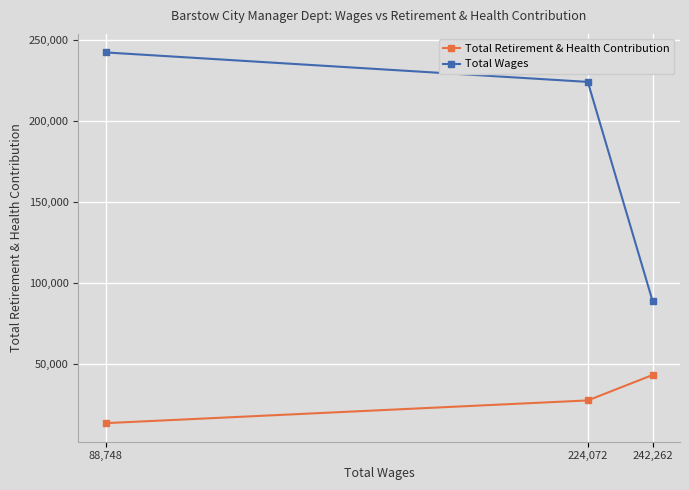

What is the total value across all series at 88,748?

255831